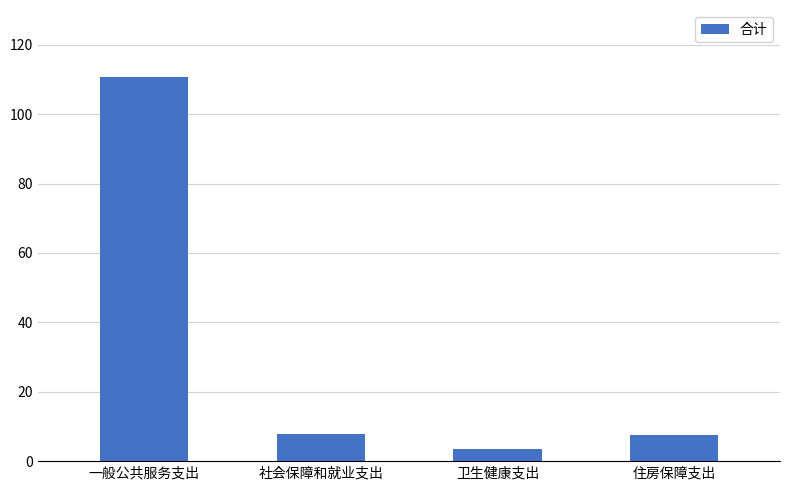

Is it true that the value at 住房保障支出 is 7.5?

True